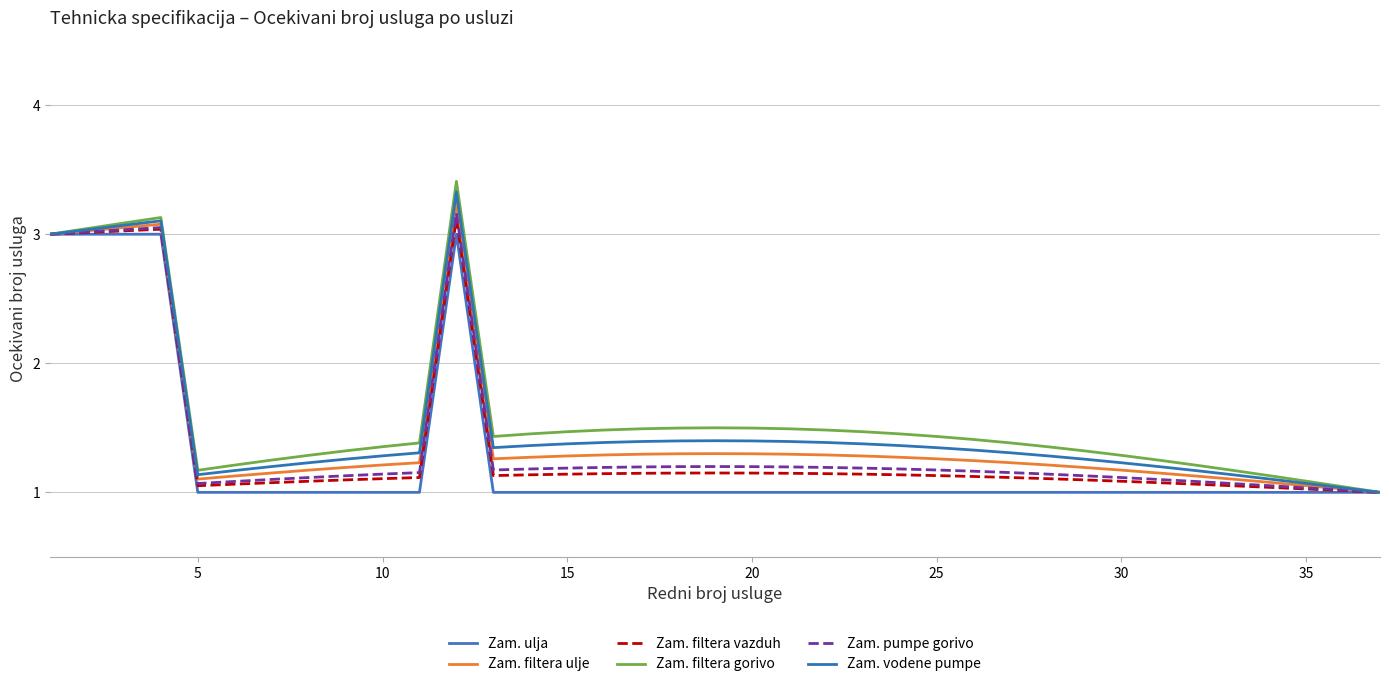

What is the value of the Zam. filtera vazduh point at the 13th from the left?

1.1